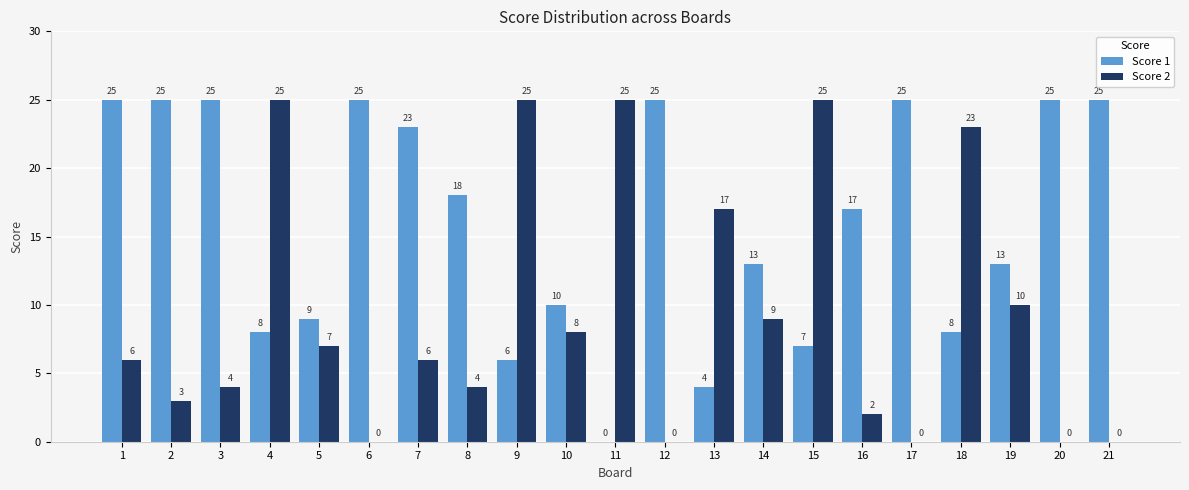

Which series has the largest total across all categories?

Score 1